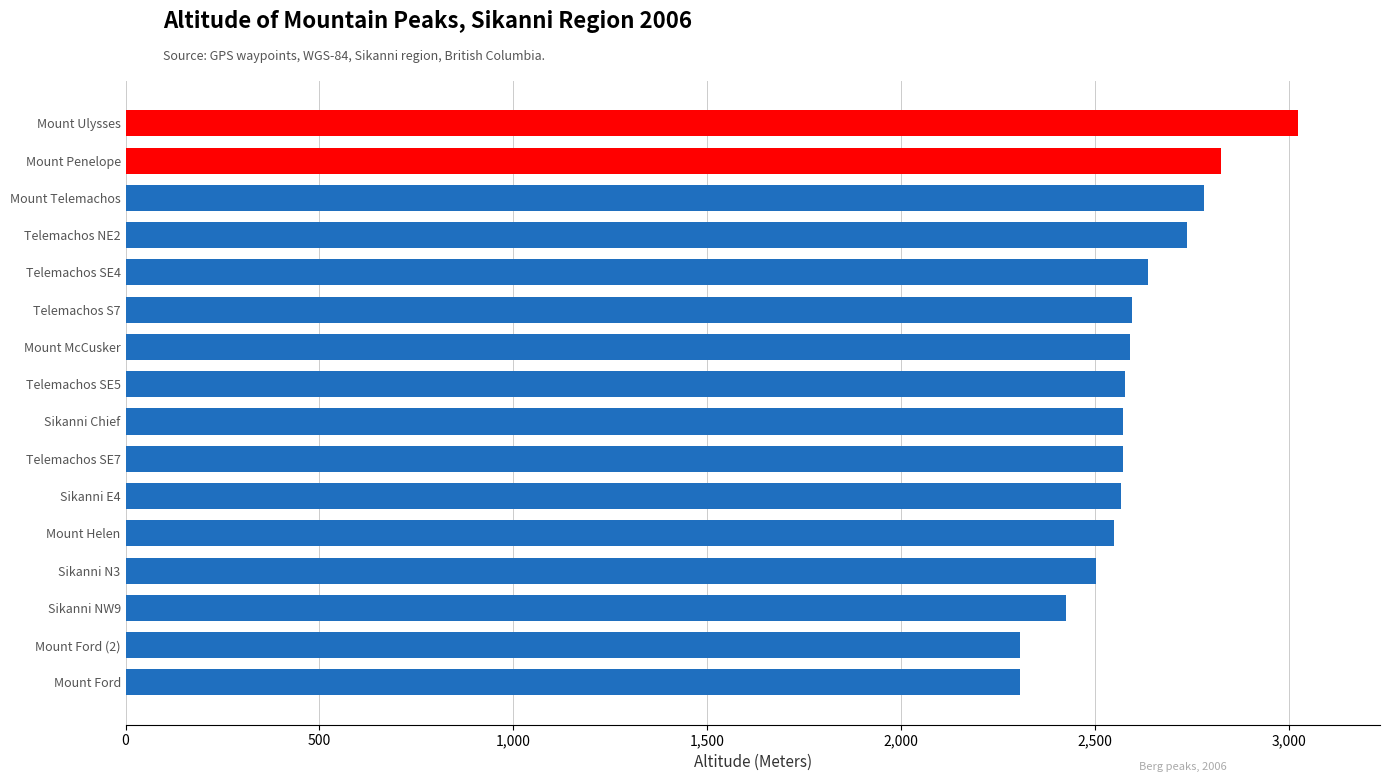

Is it true that the value at Mount McCusker is 2592?

True